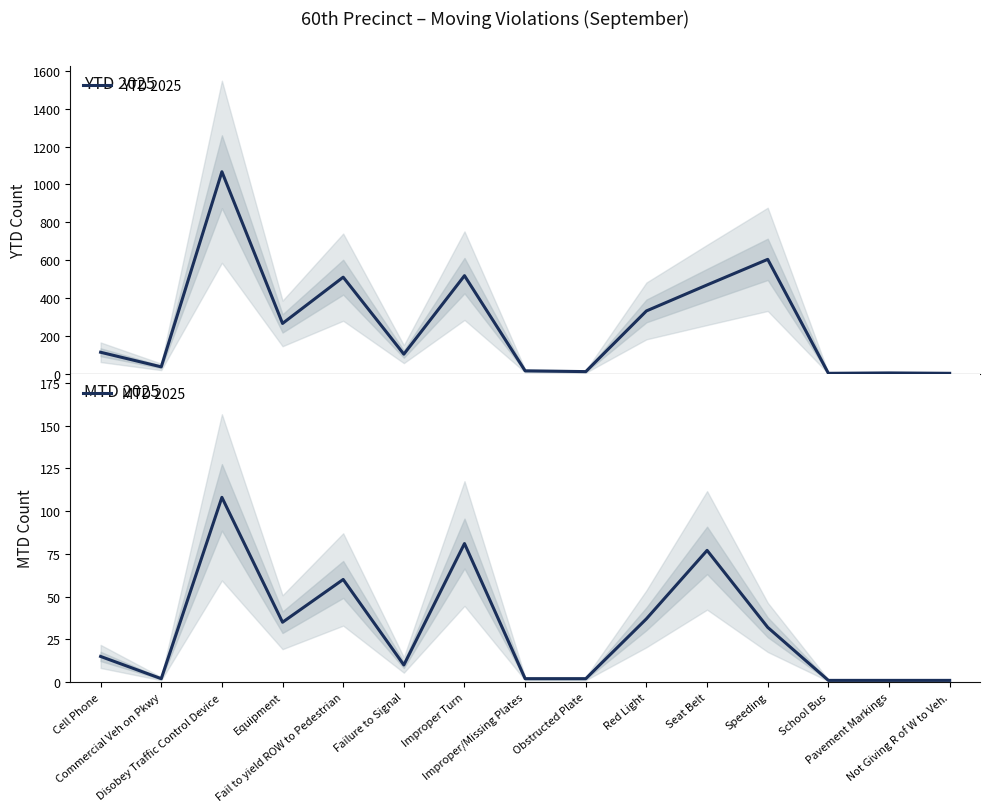

How many values in the YTD 2025 series exceed 115?

7